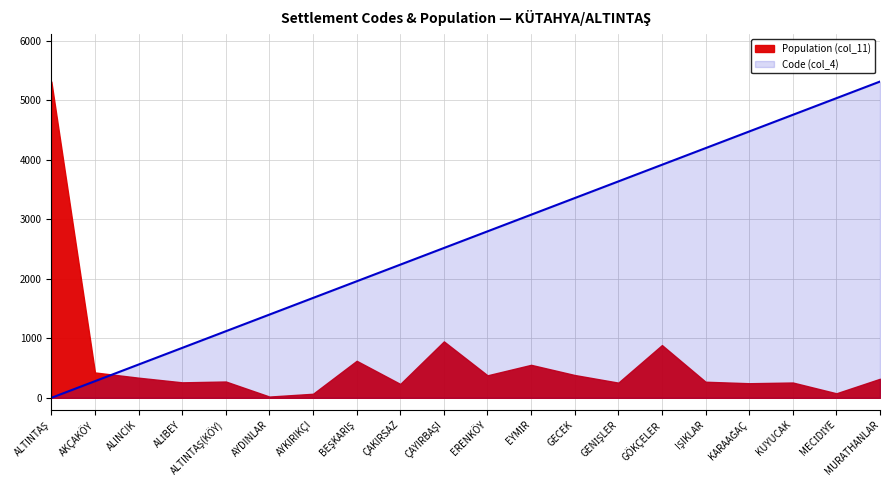

What is the sum of the values at KARAAĞAÇ and GÖKÇELER?

8388.9